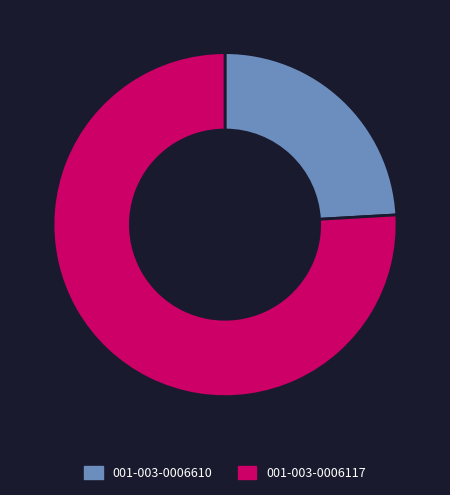

Which category has the smallest portion of the pie?

001-003-0006610